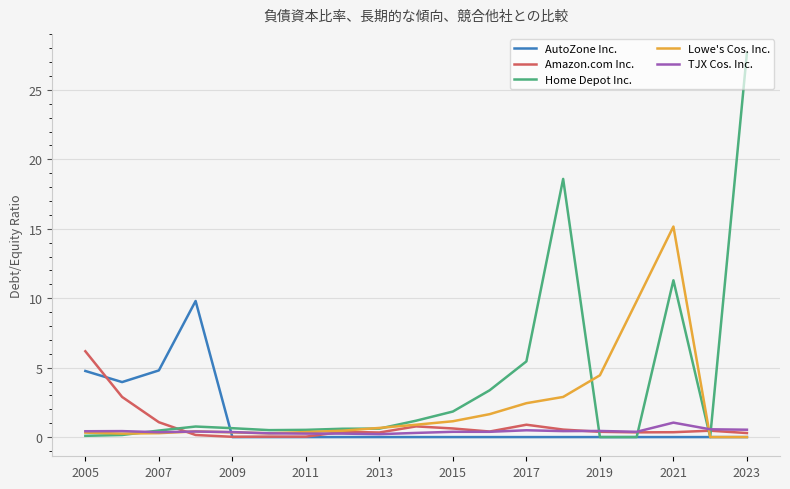

What is the difference between the maximum and second lowest values in the Lowe's Cos. Inc. series?

15.2